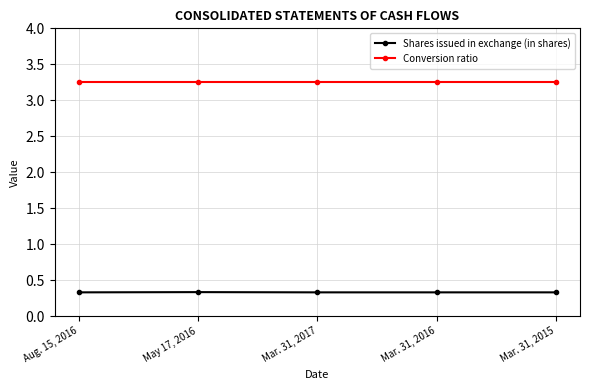

What is the difference between the highest and lowest values at Aug. 15, 2016?

2.9